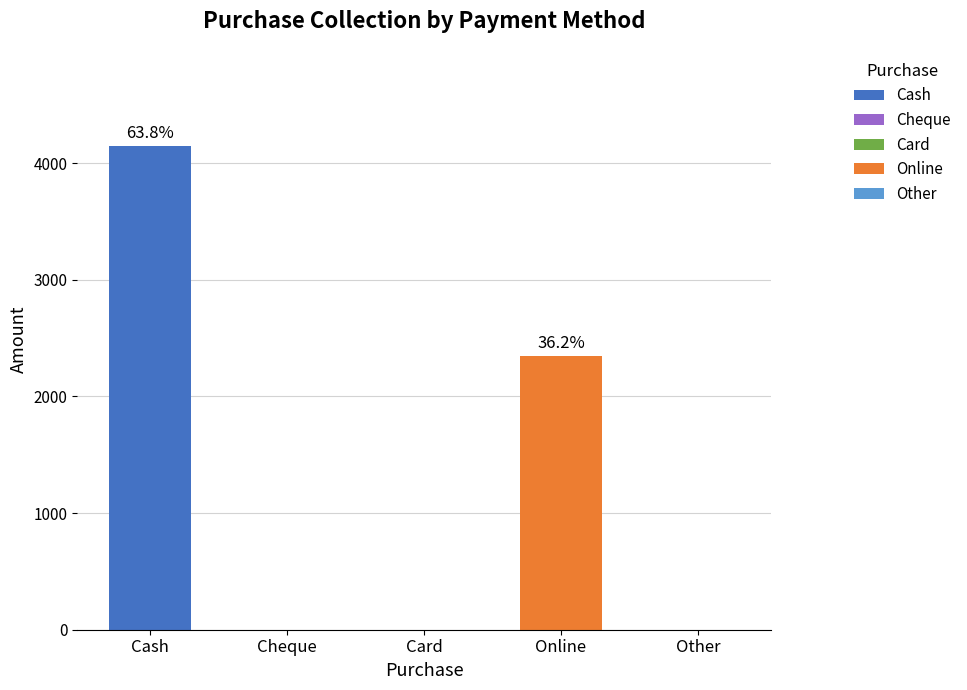

What position from the right is Online?

2